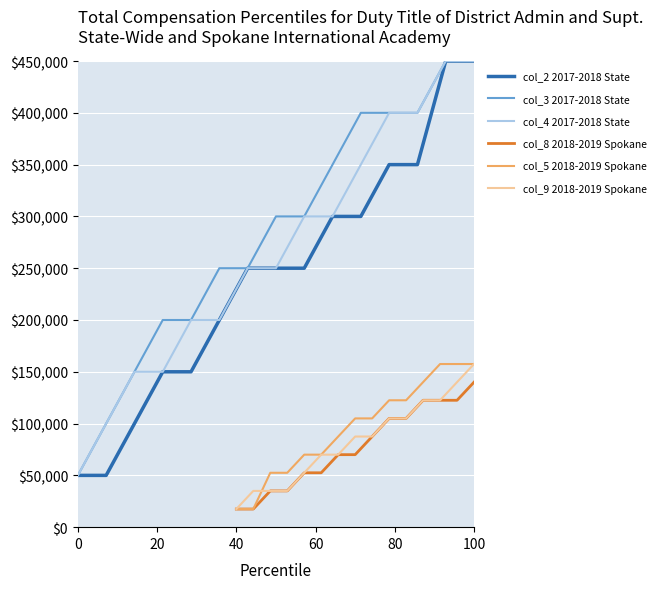

What is the maximum value for col_4 2017-2018 State?

450000